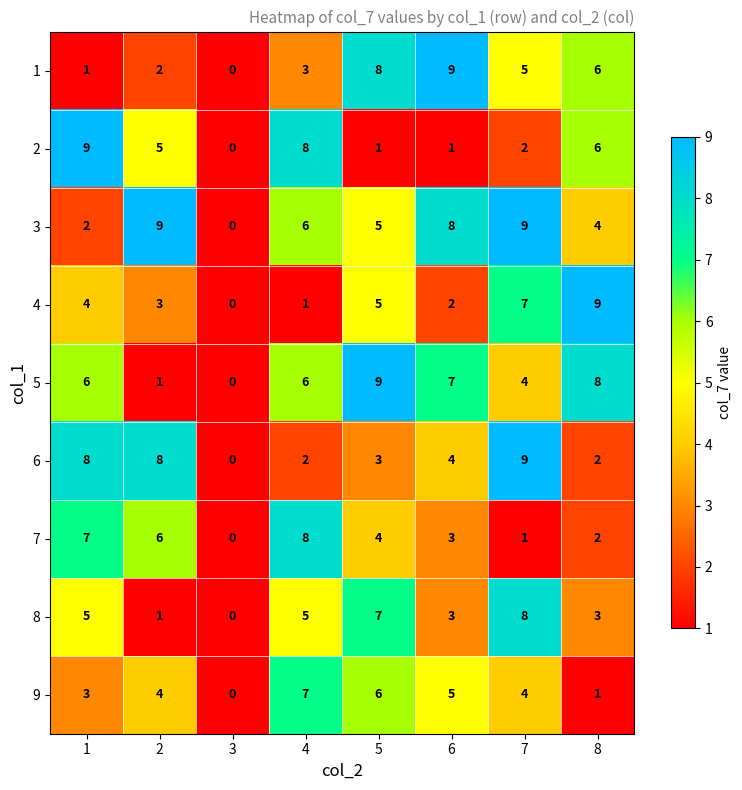

At 1, list the series in order from largest to smallest.

2, 6, 7, 5, 8, 4, 9, 3, 1